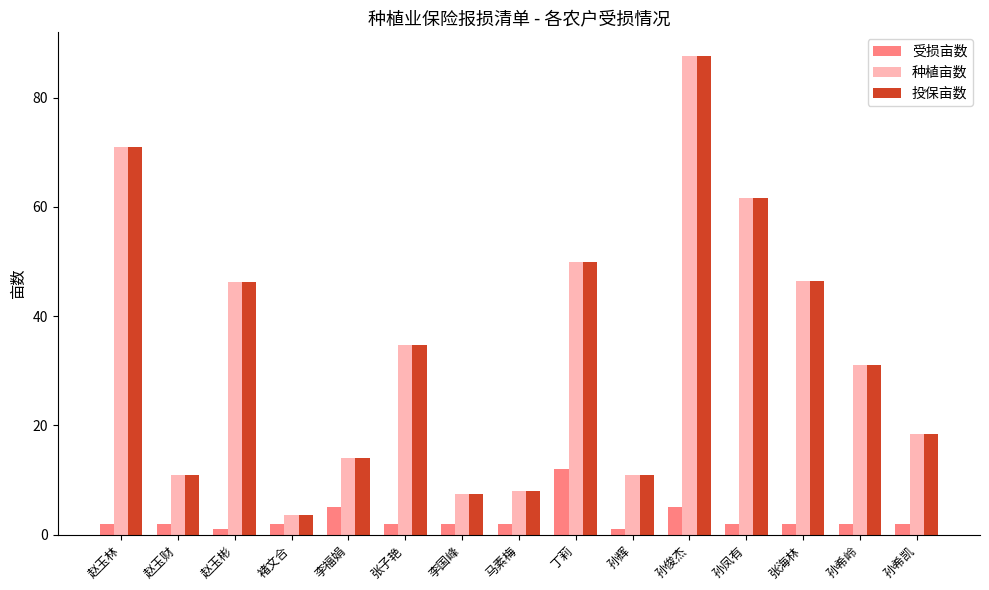

Which label corresponds to the largest value in the chart?

孙俊杰